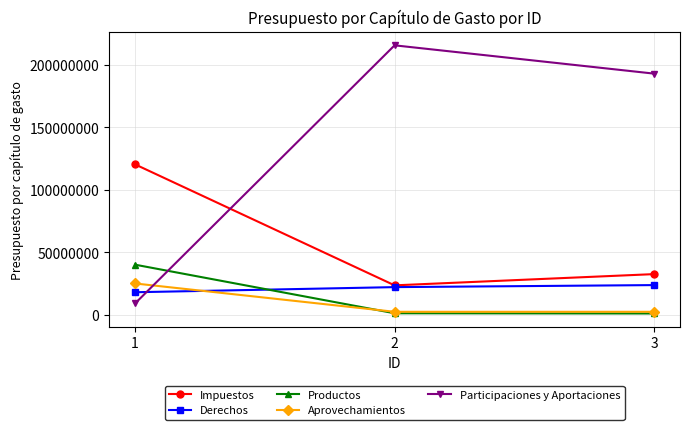

At which label does Productos first exceed 1370300?

1